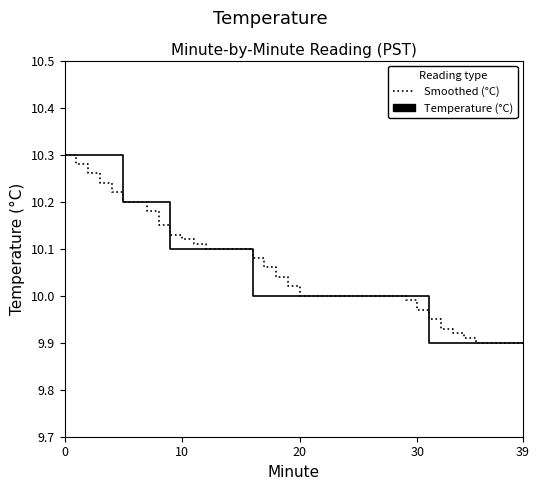

True or false: Temperature (°C) and Smoothed (°C) cross at least once.

True